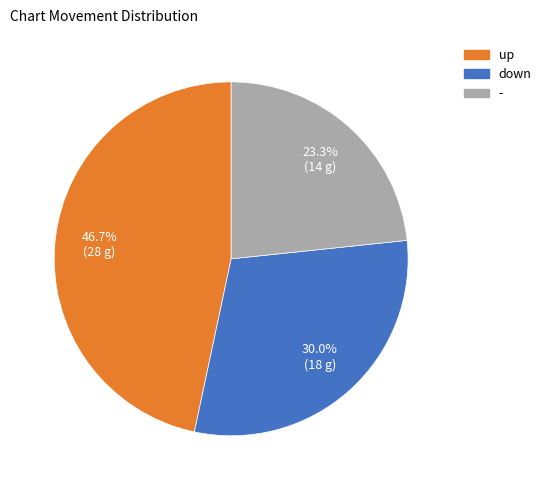

How many segments does this pie chart have?

3